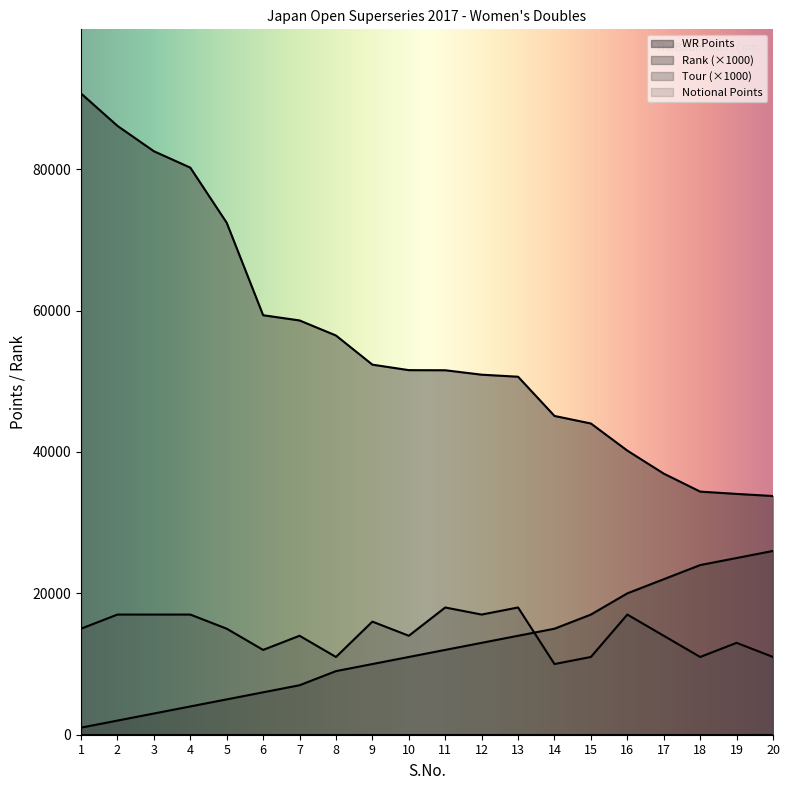

True or false: Tour and WR Points intersect in this chart.

False